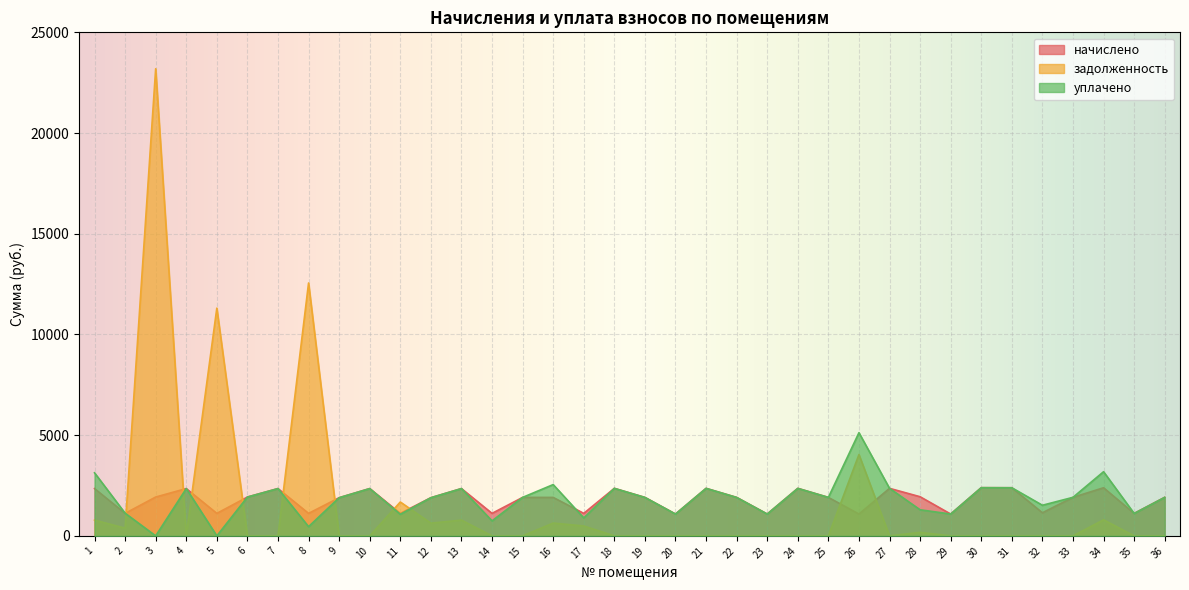

What is the maximum value shown in the chart?

23193.0